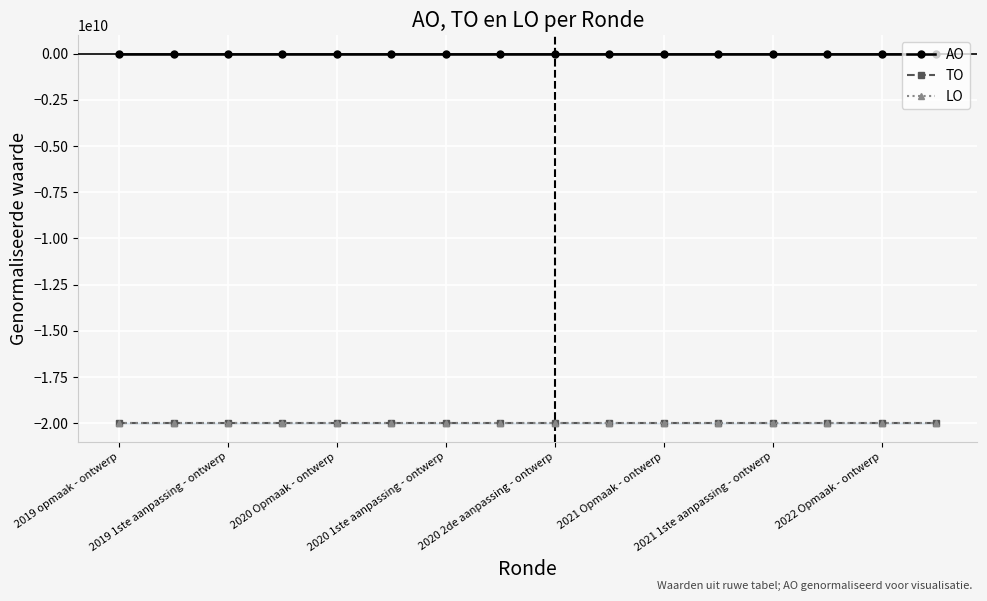

Reading left to right, what are all the values shown in this chart?

AO: 0	0	0	0	0	0	0	0	0	0	0	0	0	0	0	0
TO: -20000000000	-20000000000	-20000000000	-20000000000	-20000000000	-20000000000	-20000000000	-20000000000	-20000000000	-20000000000	-20000000000	-20000000000	-20000000000	-20000000000	-20000000000	-20000000000
LO: -20000000000	-20000000000	-20000000000	-20000000000	-20000000000	-20000000000	-20000000000	-20000000000	-20000000000	-20000000000	-20000000000	-20000000000	-20000000000	-20000000000	-20000000000	-20000000000